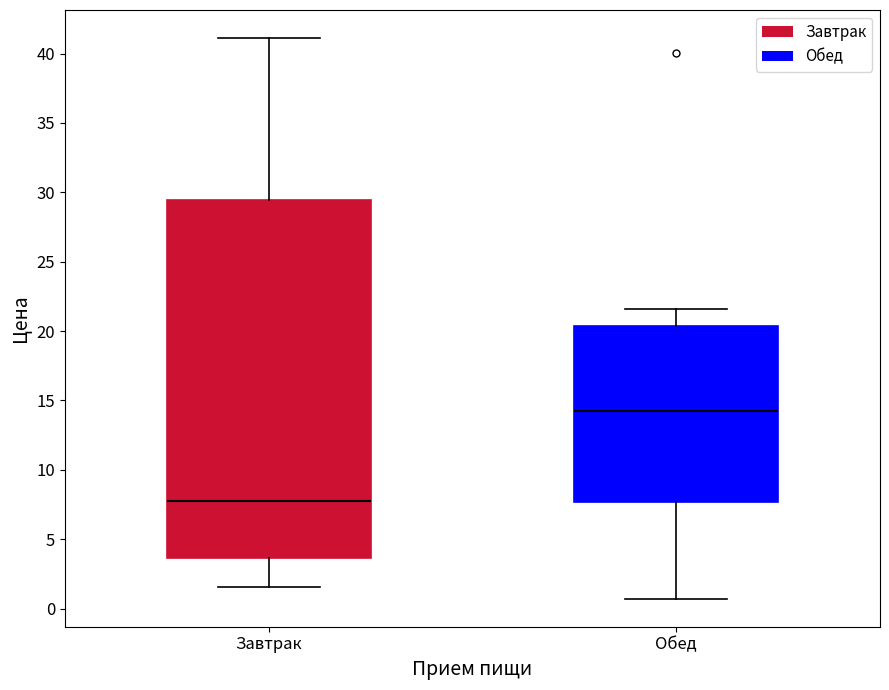

Which box's median line is the highest?

Обед